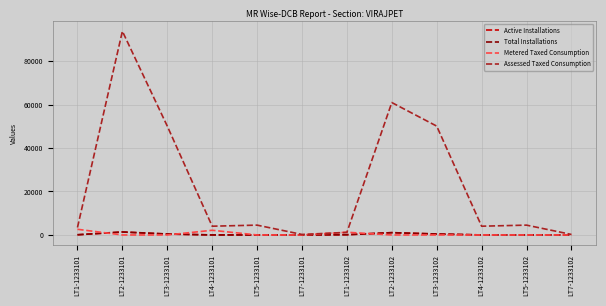

At how many categories does at least one series exceed 25407?

4